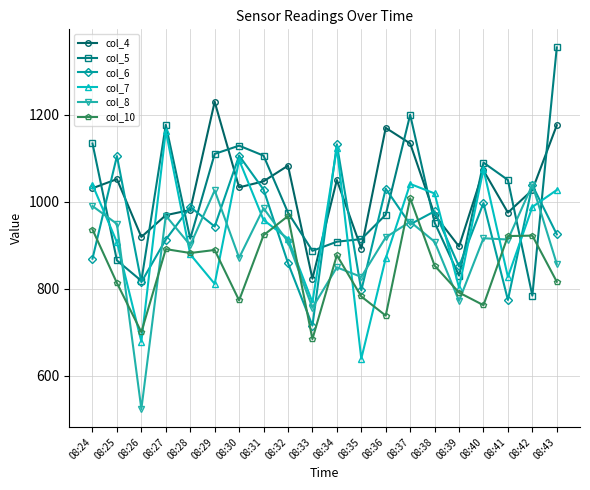

What is the value of the col_7 point at the 8th from the left?

958